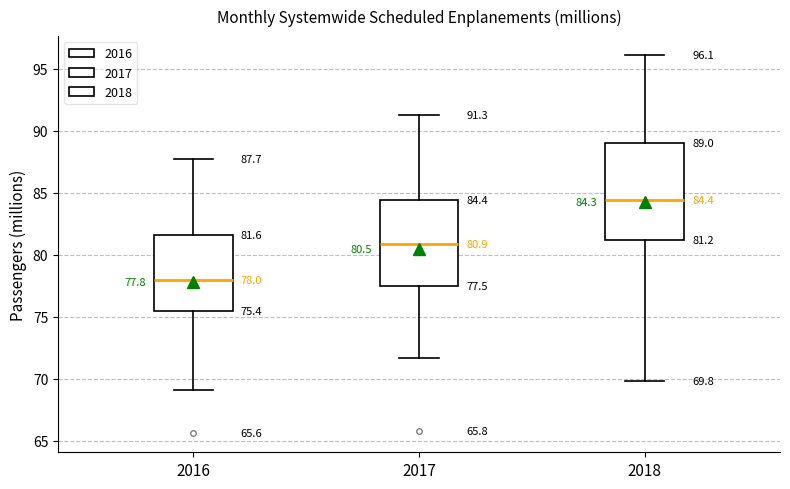

Which box's median line is the lowest?

2016